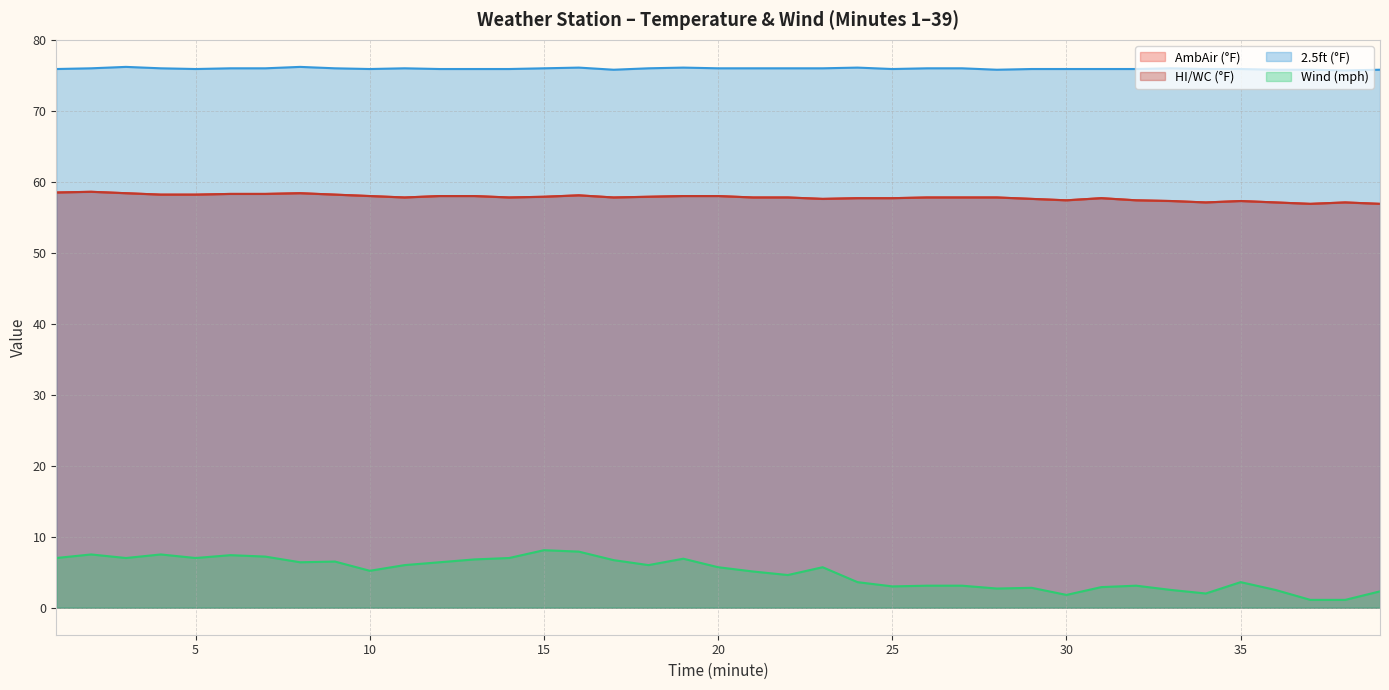

What is the highest value of the Wind (mph) series?

8.1